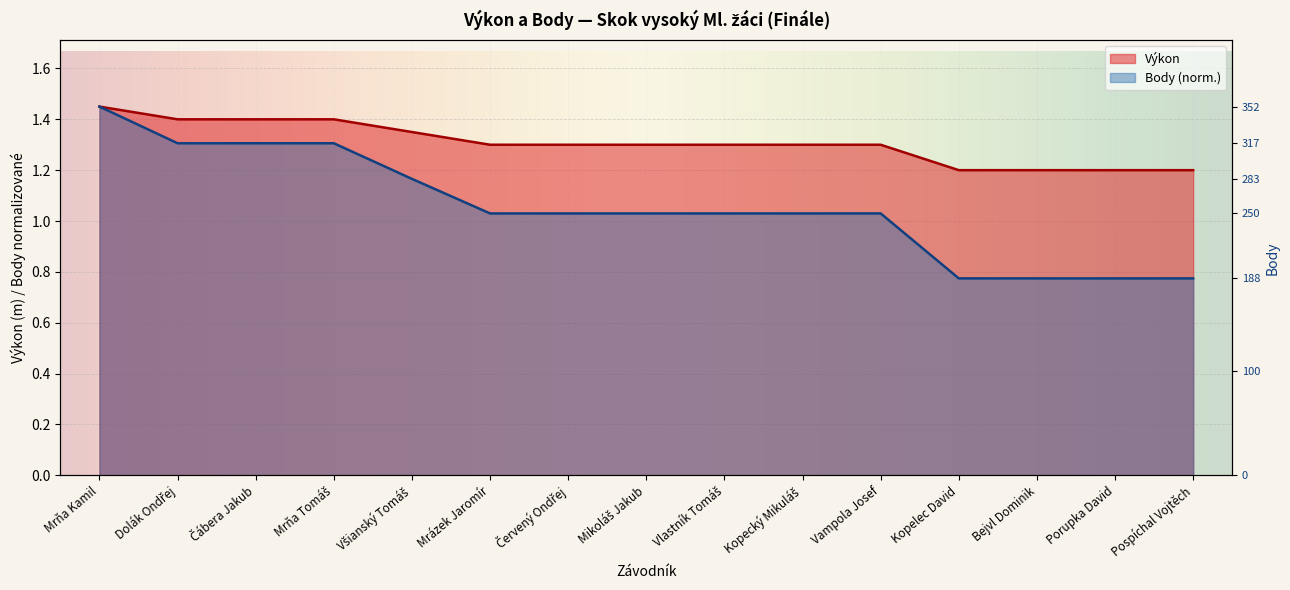

Reading right to left, extract all data points from this chart.

Výkon: 1.2	1.2	1.2	1.2	1.3	1.3	1.3	1.3	1.3	1.3	1.4	1.4	1.4	1.4	1.4
Body: 0.8	0.8	0.8	0.8	1.0	1.0	1.0	1.0	1.0	1.0	1.2	1.3	1.3	1.3	1.4